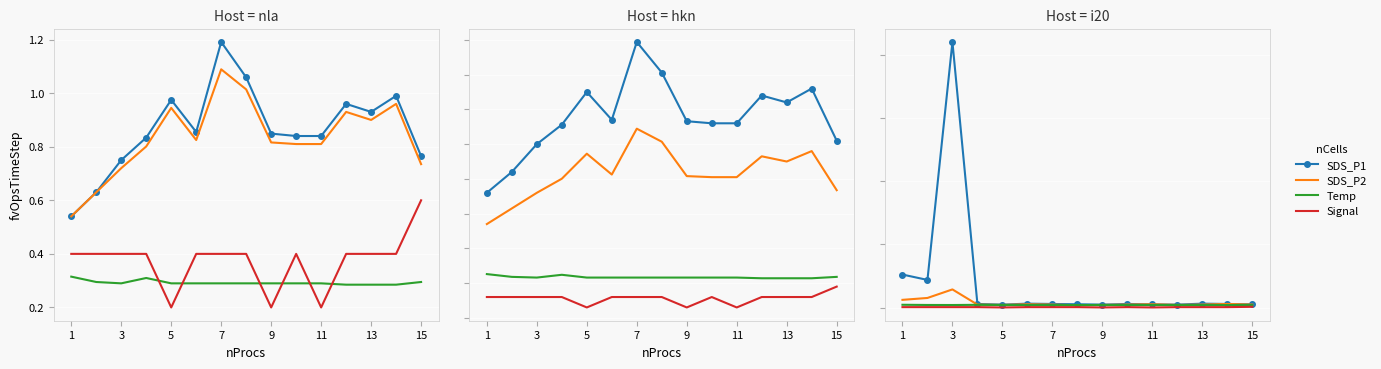

What is the average value of the Signal series?

0.2